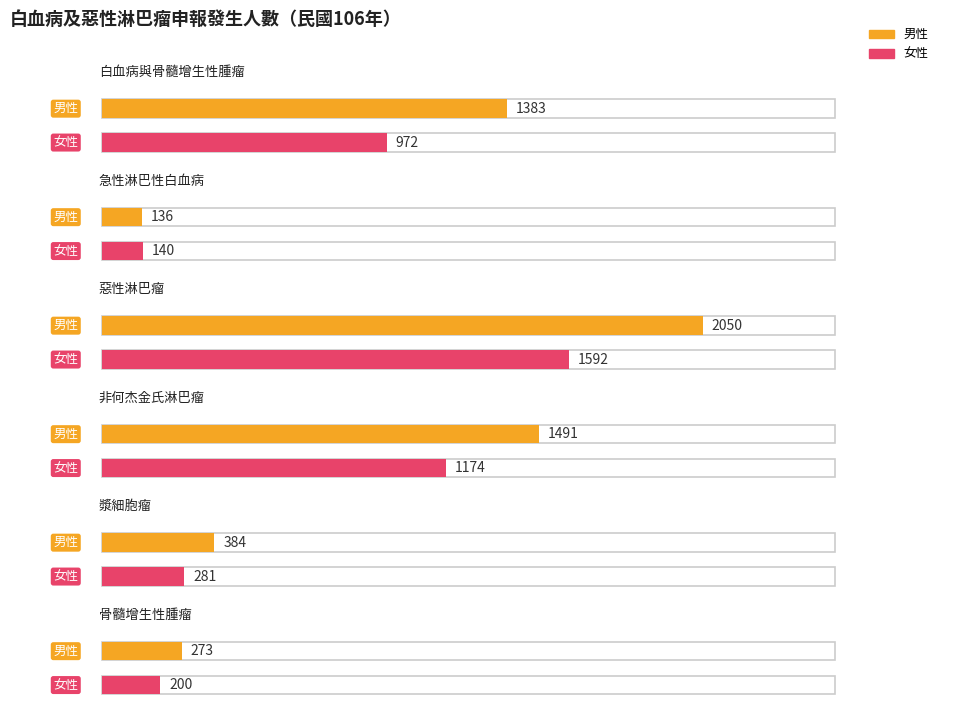

Reading left to right, extract all data points from this chart.

男性: 白血病與骨髓增生性腫瘤=1383	急性淋巴性白血病=136	惡性淋巴瘤=2050	非何杰金氏淋巴瘤=1491	漿細胞瘤=384	骨髓增生性腫瘤=273
女性: 白血病與骨髓增生性腫瘤=972	急性淋巴性白血病=140	惡性淋巴瘤=1592	非何杰金氏淋巴瘤=1174	漿細胞瘤=281	骨髓增生性腫瘤=200